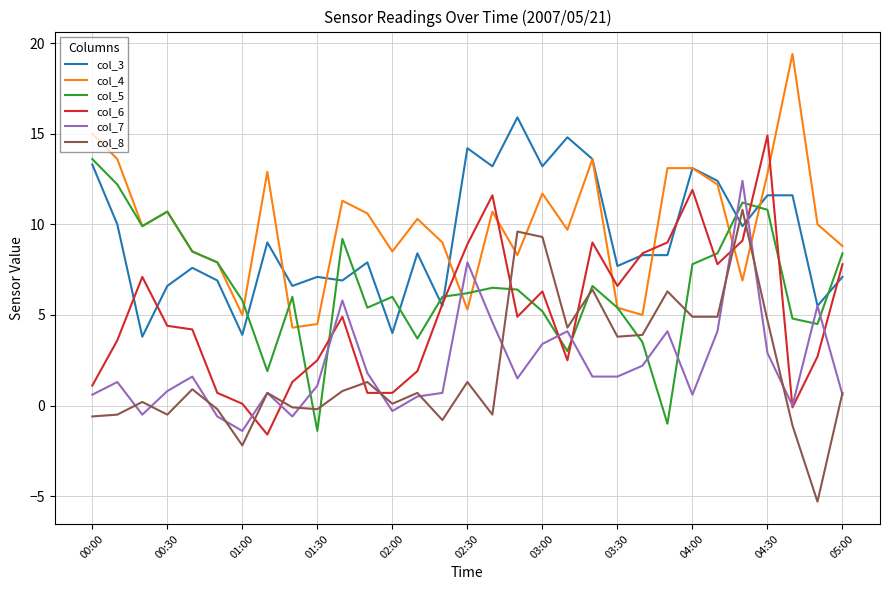

After their last crossing, which series has the higher values: col_4 or col_6?

col_4